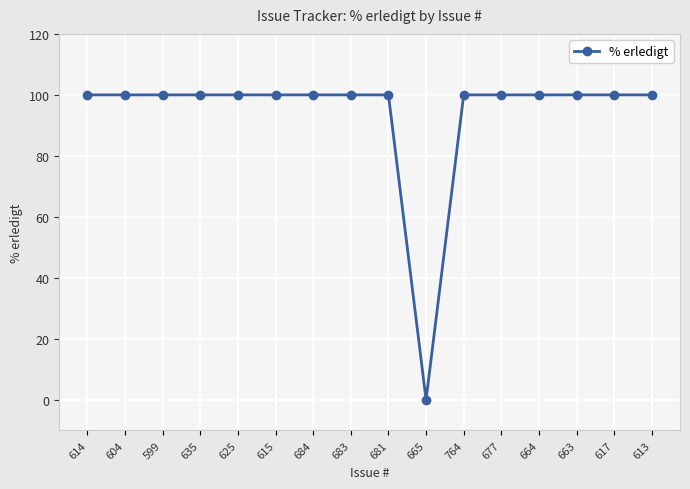

What is the label of the 7th point from the right?

665